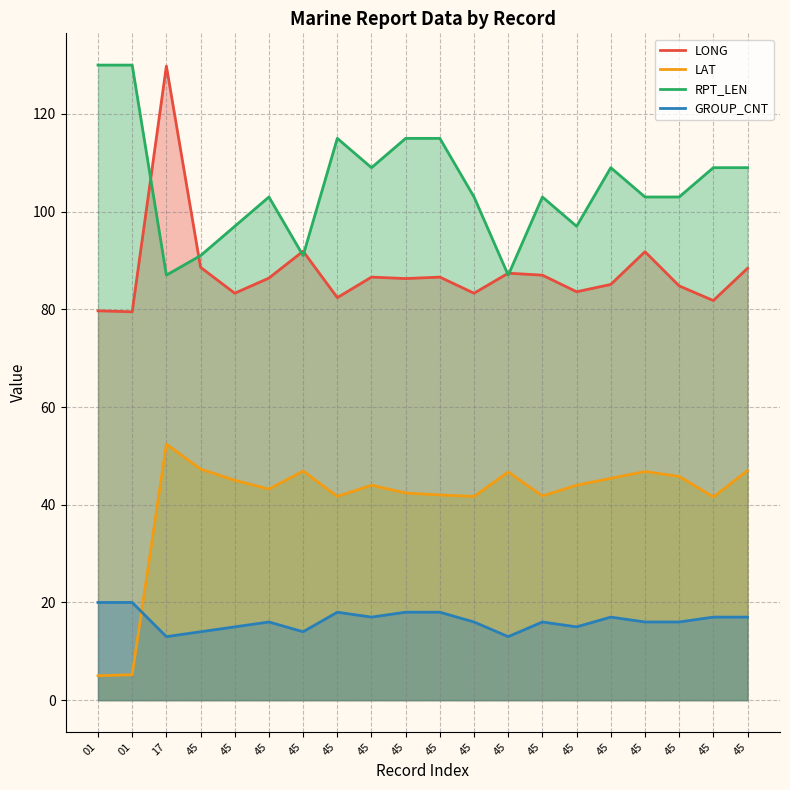

How many values in the LONG series are below 86?

9